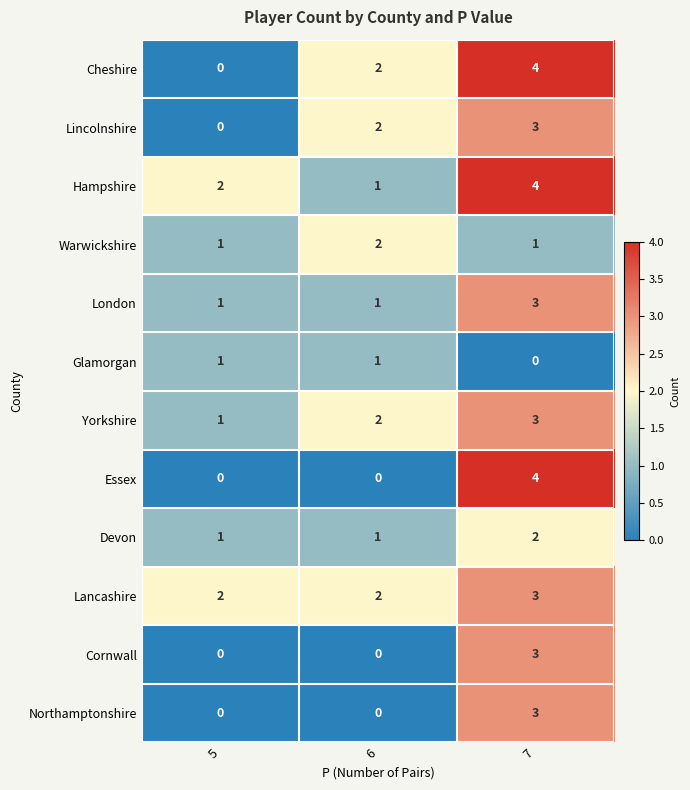

What is the difference between the highest and lowest values at 7?

4